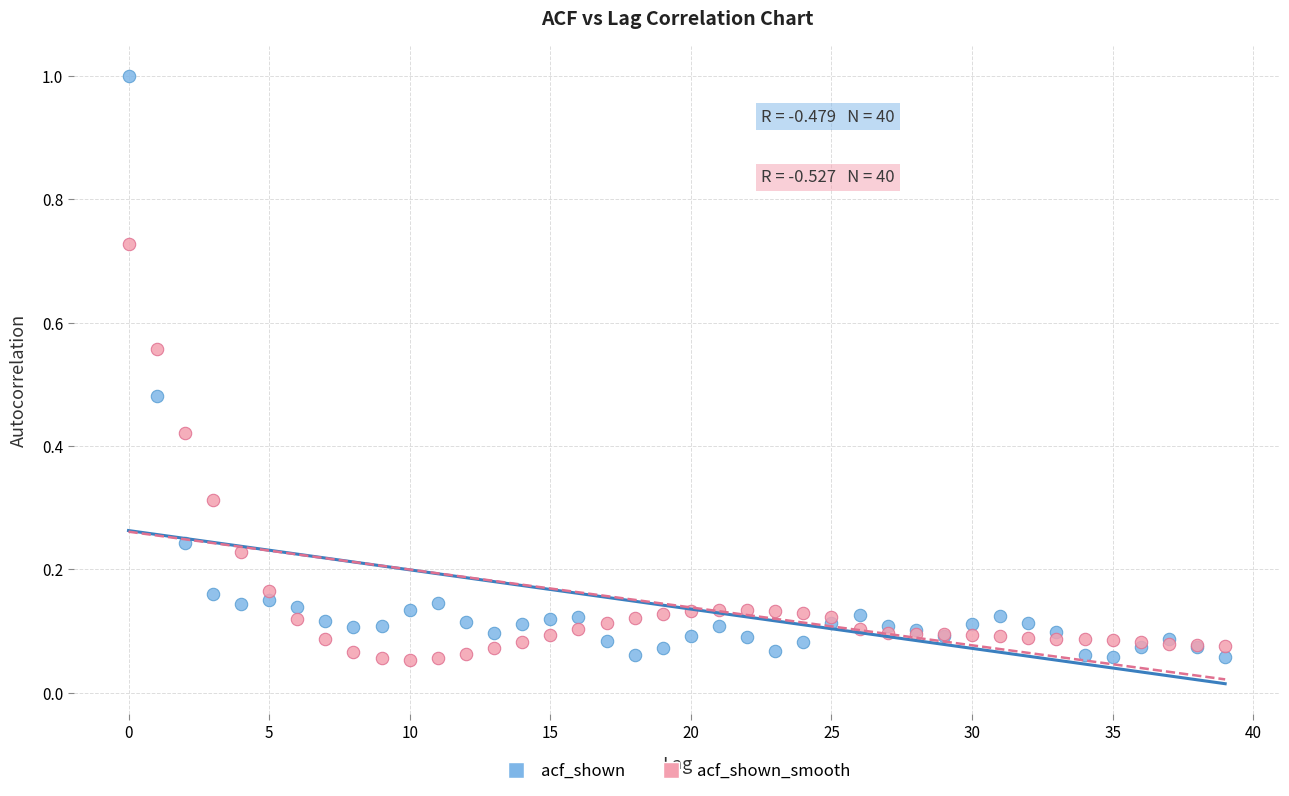

Which series reaches the maximum Y coordinate?

acf_shown